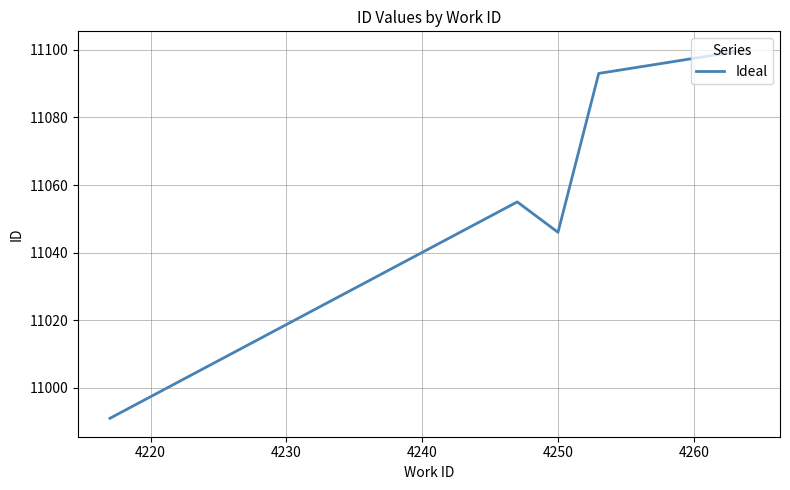

What is the difference between the maximum and minimum values?

109